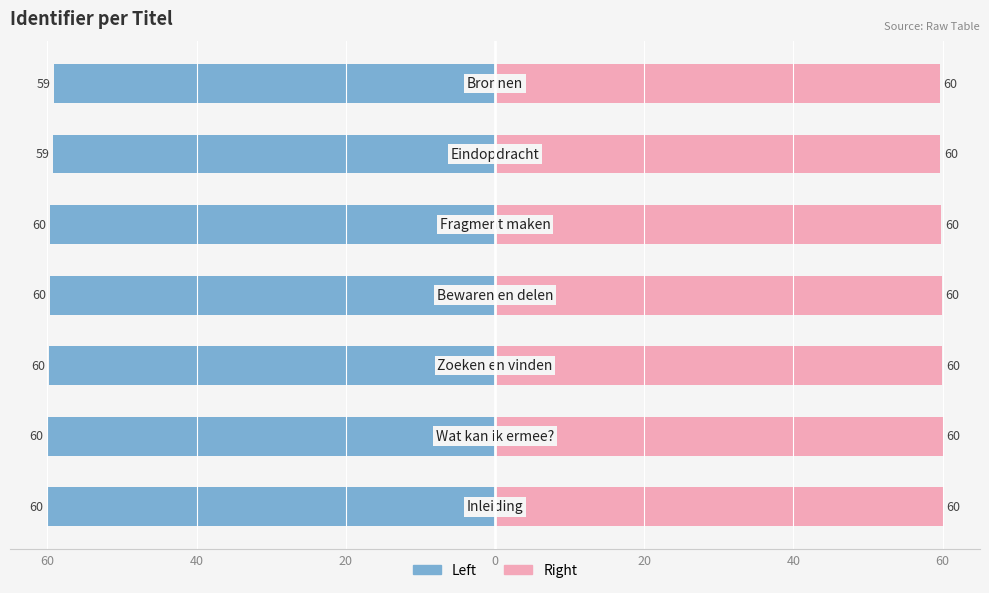

Are the bars grouped side by side (vs. stacked)?

Yes